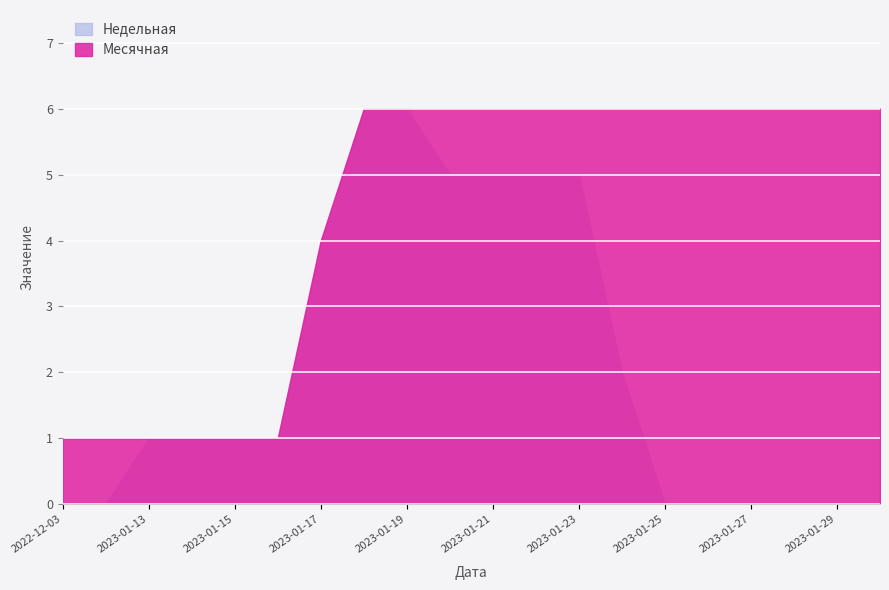

Rank the categories by Месячная value from highest to lowest.

2023-01-18, 2023-01-19, 2023-01-20, 2023-01-21, 2023-01-22, 2023-01-23, 2023-01-24, 2023-01-25, 2023-01-26, 2023-01-27, 2023-01-28, 2023-01-29, 2023-01-30, 2023-01-17, 2022-12-03, 2022-12-07, 2023-01-13, 2023-01-14, 2023-01-15, 2023-01-16